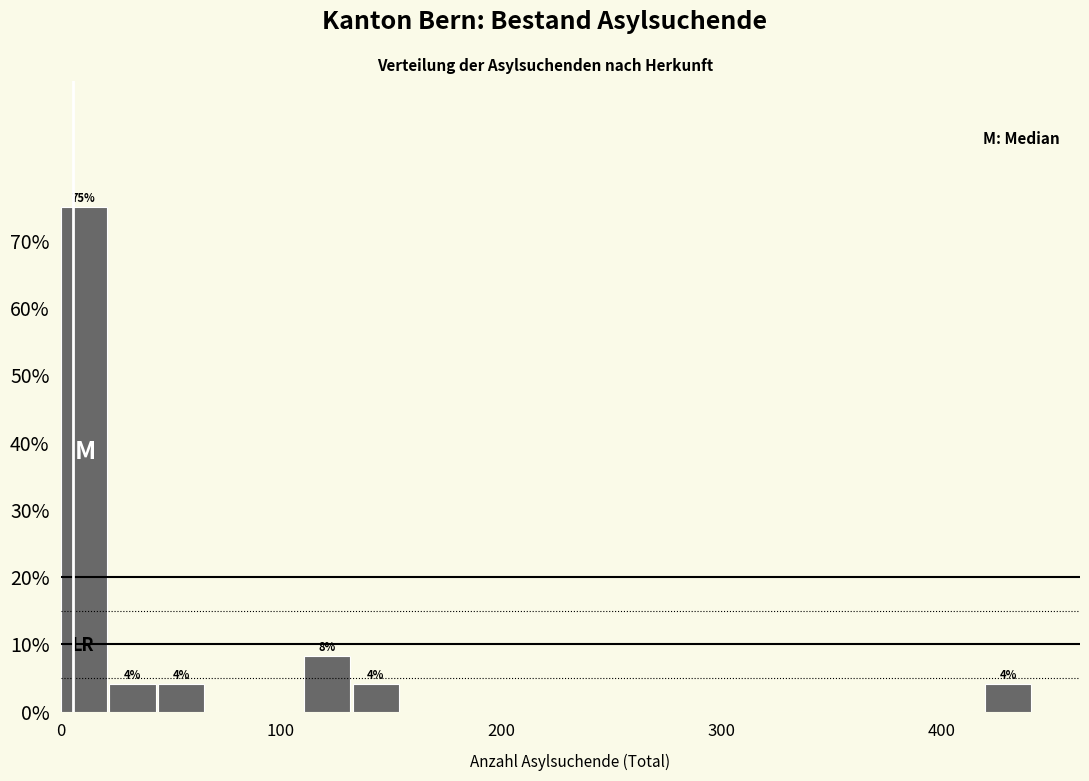

Around what value on the x-axis is the tallest bar? Give the approximate position of its centre, as read against the axis.

10